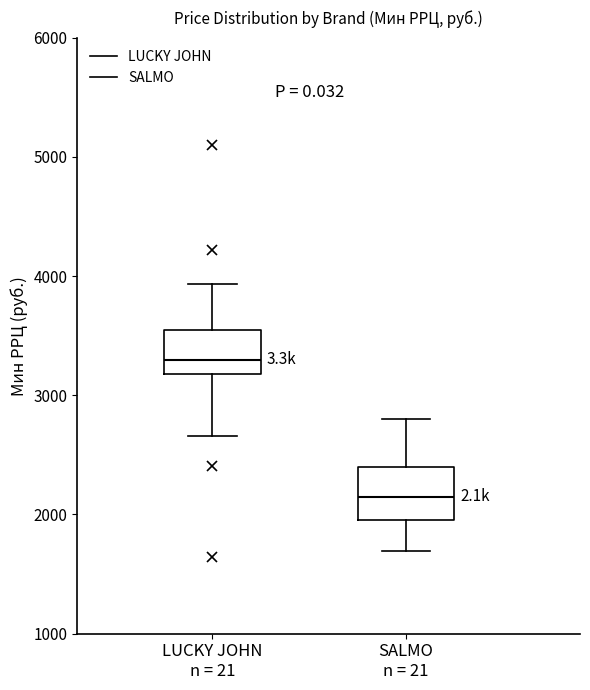

Reading left to right, read every box against the y-axis: the position of its median line, the range the box covers, and the ends of its whiskers. The values are not printed on the chart, so give them approximately, as read against the axis.

LUCKY JOHN n = 21: median 3300, box 3200 to 3500, whiskers 2700 to 3900
SALMO n = 21: median 2200, box 2000 to 2400, whiskers 1700 to 2800